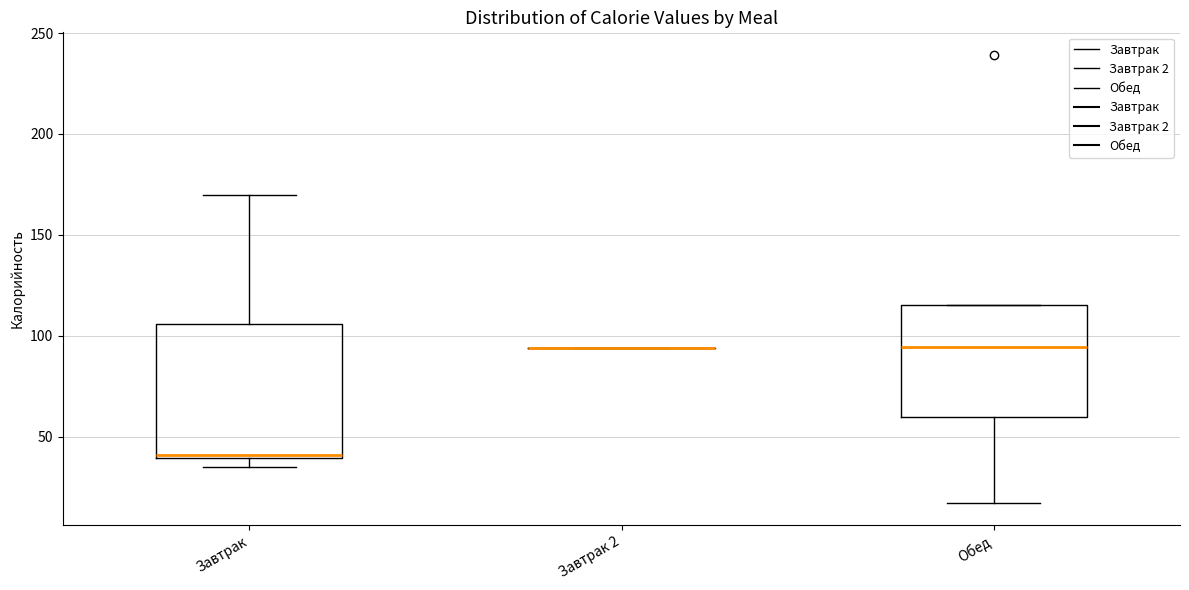

Reading left to right, read every box against the y-axis: the position of its median line, the range the box covers, and the ends of its whiskers. The values are not printed on the chart, so give them approximately, as read against the axis.

Завтрак: median 40, box 40 to 105, whiskers 35 to 170
Завтрак 2: box collapsed to a line at 95, whiskers 95 to 95
Обед: median 95, box 60 to 115, whiskers 15 to 115